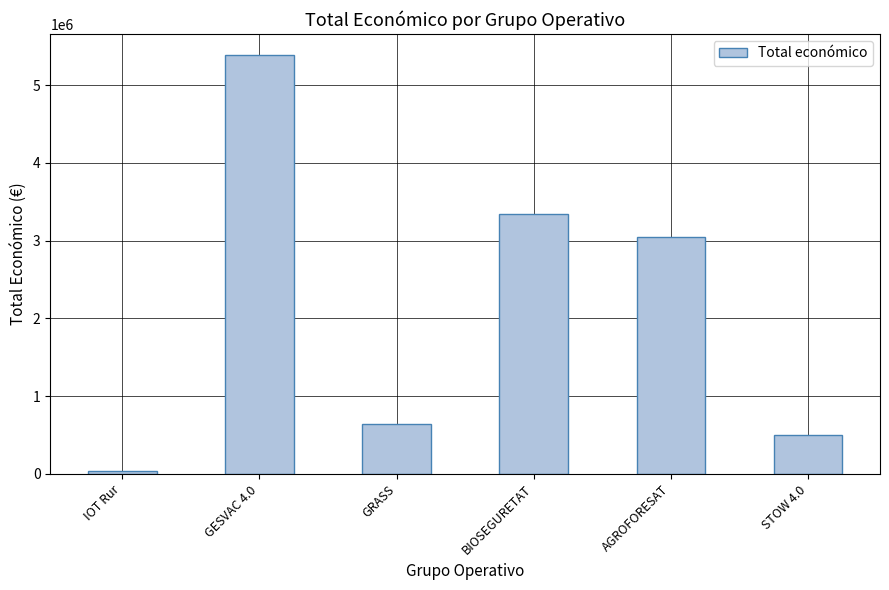

Are the bars horizontal?

No